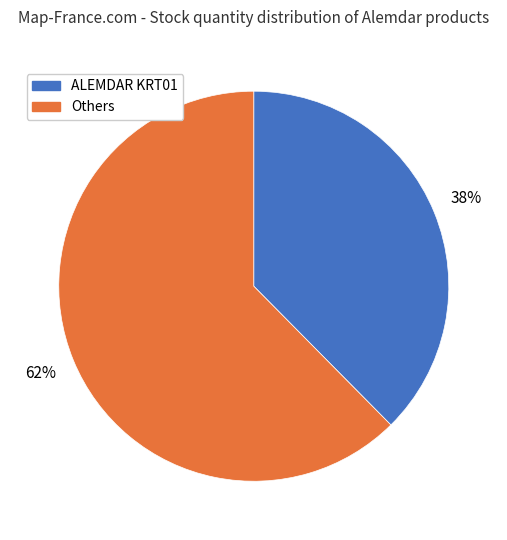

How many segments does this pie chart have?

2